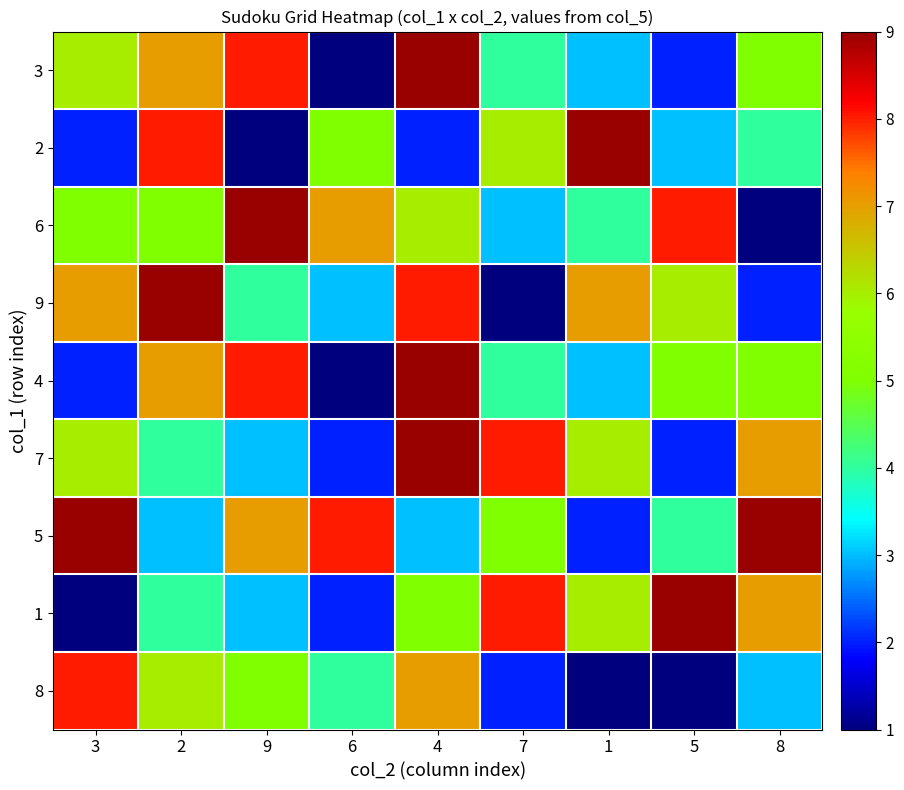

Reading left to right, extract all data points from this chart.

3: 3=6	2=7	9=8	6=1	4=9	7=4	1=3	5=2	8=5
2: 3=2	2=8	9=1	6=5	4=2	7=6	1=9	5=3	8=4
6: 3=5	2=5	9=9	6=7	4=6	7=3	1=4	5=8	8=1
9: 3=7	2=9	9=4	6=3	4=8	7=1	1=7	5=6	8=2
4: 3=2	2=7	9=8	6=1	4=9	7=4	1=3	5=5	8=5
7: 3=6	2=4	9=3	6=2	4=9	7=8	1=6	5=2	8=7
5: 3=9	2=3	9=7	6=8	4=3	7=5	1=2	5=4	8=9
1: 3=1	2=4	9=3	6=2	4=5	7=8	1=6	5=9	8=7
8: 3=8	2=6	9=5	6=4	4=7	7=2	1=1	5=1	8=3